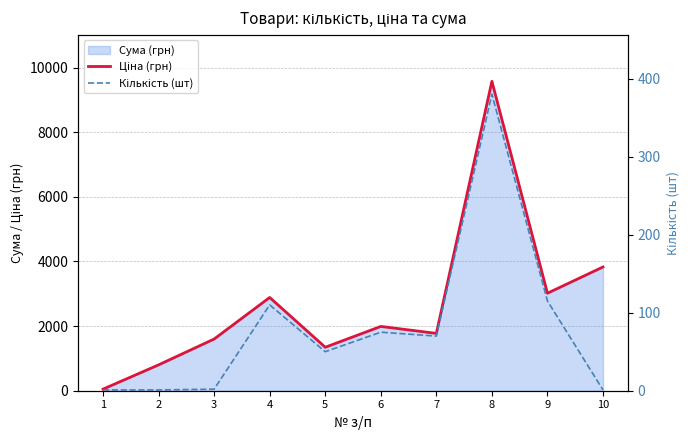

True or false: Кількість (шт) and Ціна (грн) cross at least once.

False